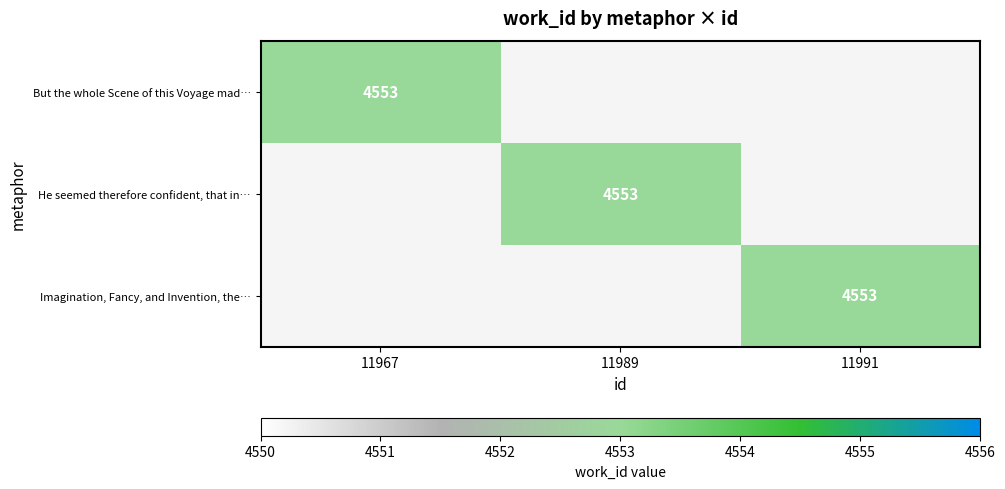

The He seemed therefore confident, that in… series shows 4553 at 11989. True or false?

True